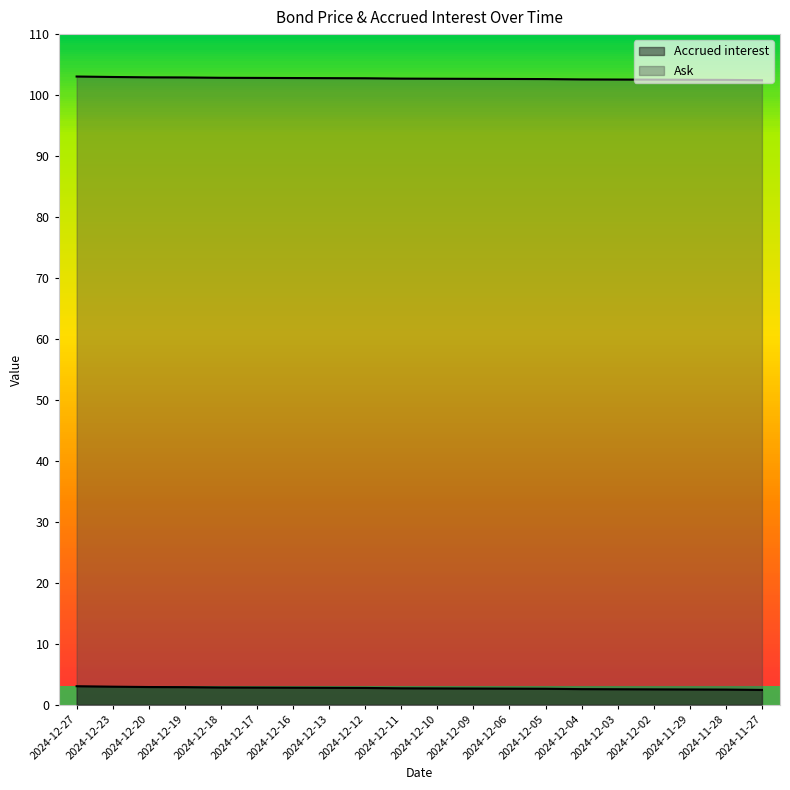

Reading left to right, list all the values displayed in this chart.

Accrued interest: 3.0	3.0	2.9	2.9	2.8	2.8	2.8	2.8	2.8	2.7	2.7	2.7	2.6	2.6	2.6	2.5	2.5	2.5	2.5	2.4
Ask: 103.0	103.0	102.9	102.9	102.8	102.8	102.8	102.8	102.8	102.7	102.7	102.7	102.6	102.6	102.6	102.5	102.5	102.5	102.5	102.4